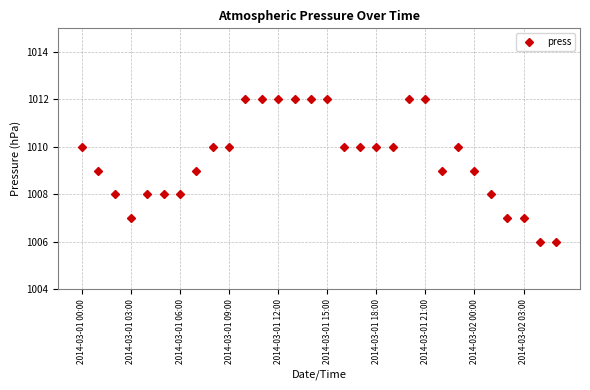

What is the average value?

1010